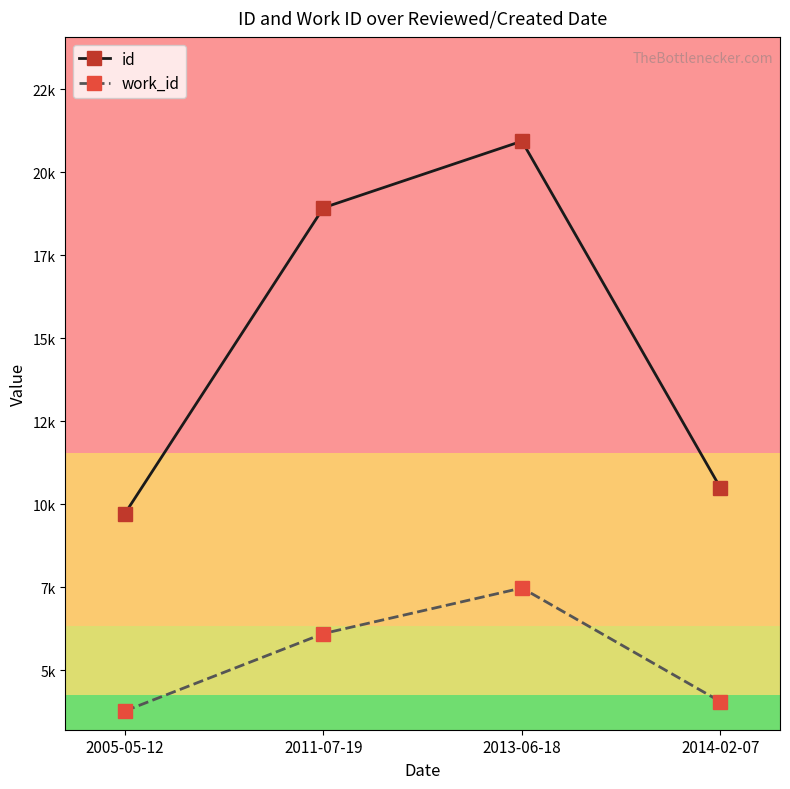

List the series in order of their peak value, lowest first.

work_id, id